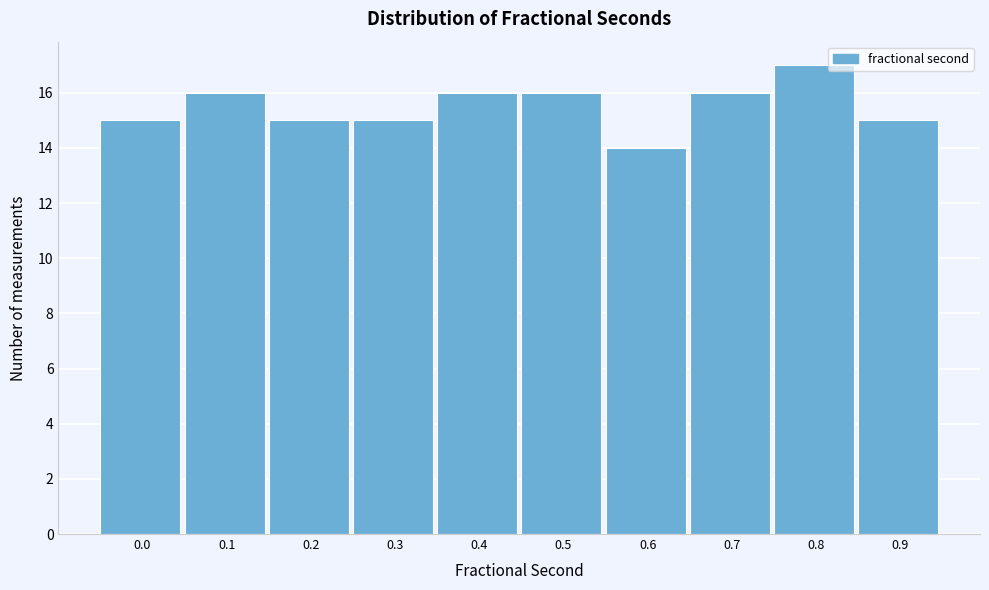

Reading left to right, extract all data points from this chart.

0.0=15	0.1=16	0.2=15	0.3=15	0.4=16	0.5=16	0.6=14	0.7=16	0.8=17	0.9=15